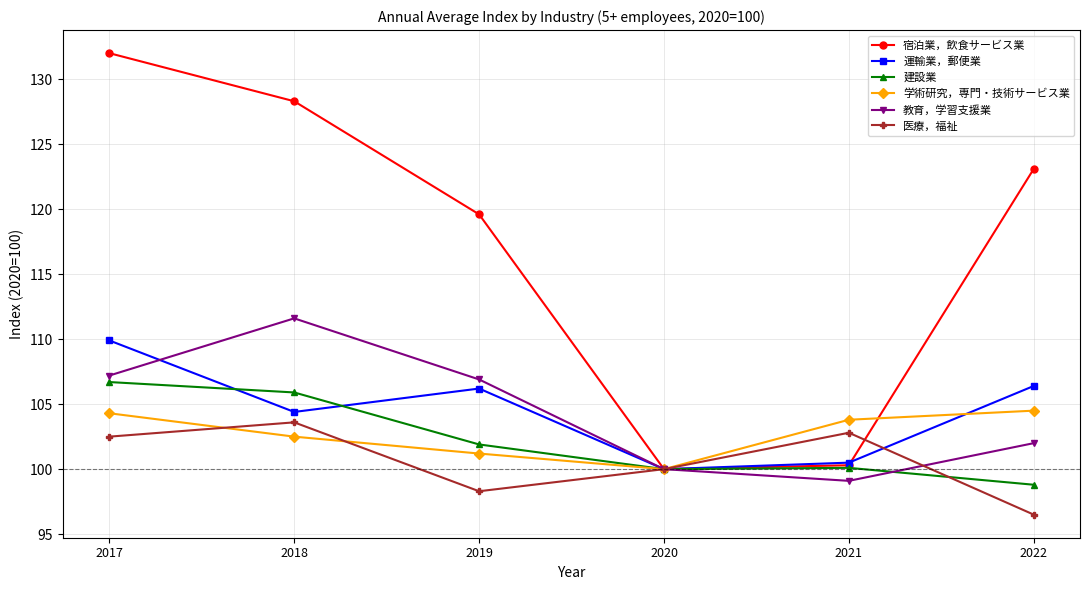

What is the difference between the 教育，学習支援業 values at 2022 and 2017?

5.2